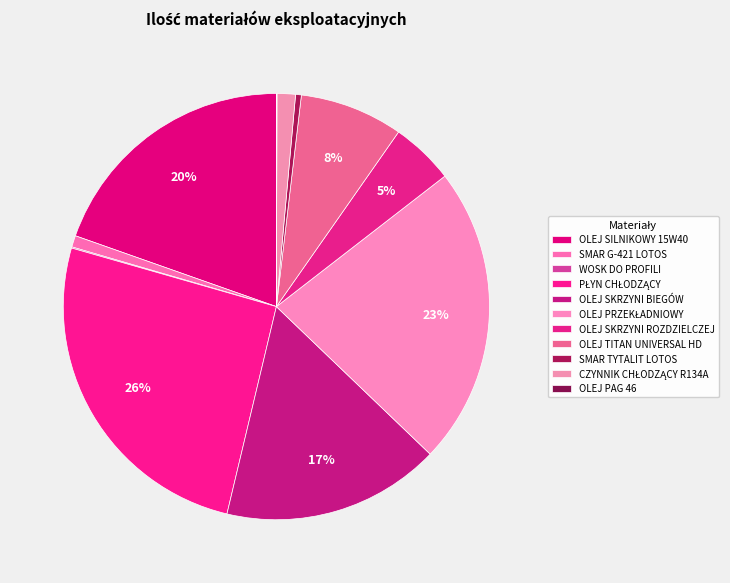

Is OLEJ SKRZYNI BIEGÓW the majority of the pie?

No